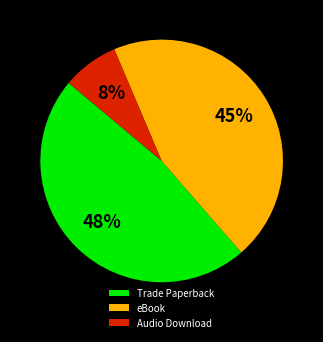

Between Audio Download and Trade Paperback, which is larger?

Trade Paperback